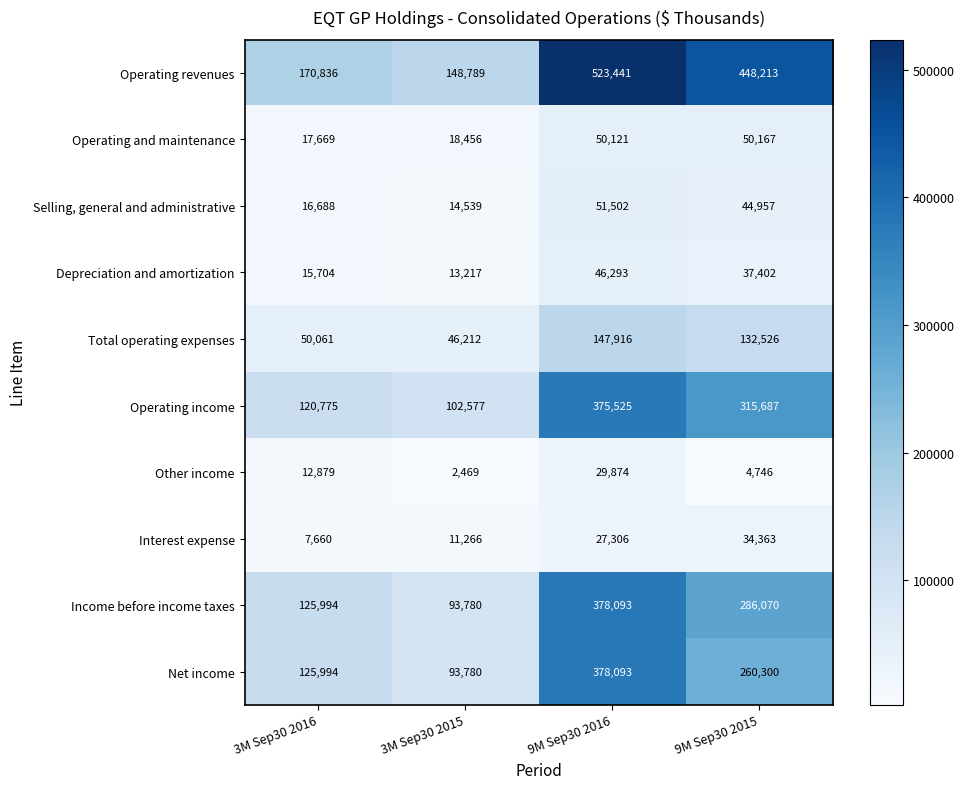

Read the Other income value at 3M Sep30 2016, to the nearest 100.

12900